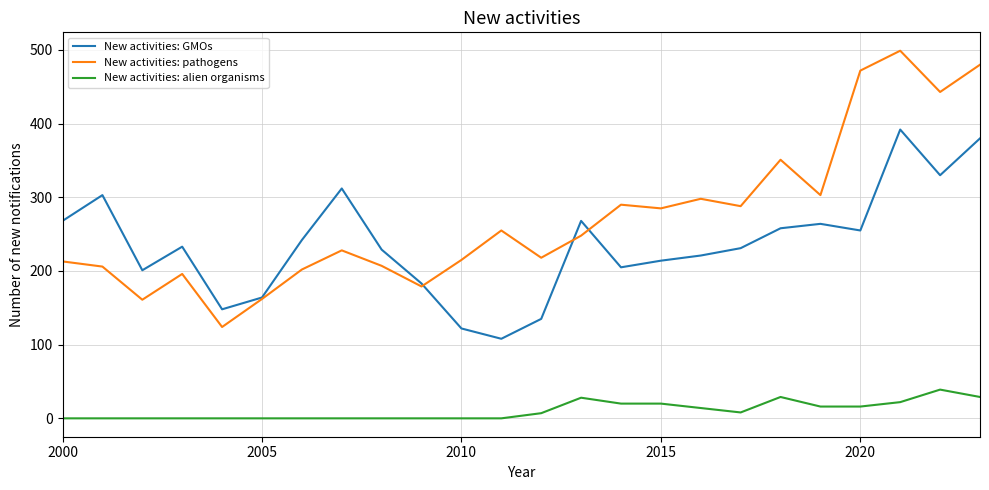

True or false: New activities: alien organisms and New activities: pathogens intersect in this chart.

False